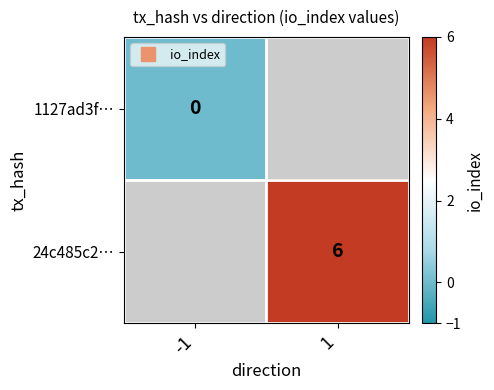

Rank the series by their average value, from lowest to highest.

1127ad3f…, 24c485c2…